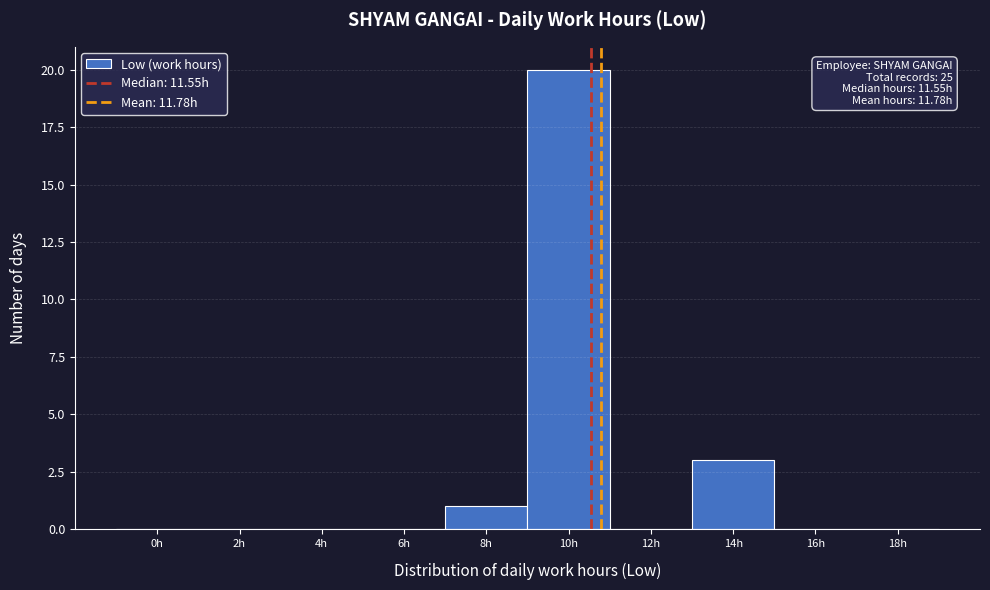

Reading left to right, extract all data points from this chart.

0h=0	2h=0	4h=0	6h=0	8h=1	10h=20	12h=0	14h=3	16h=0	18h=0